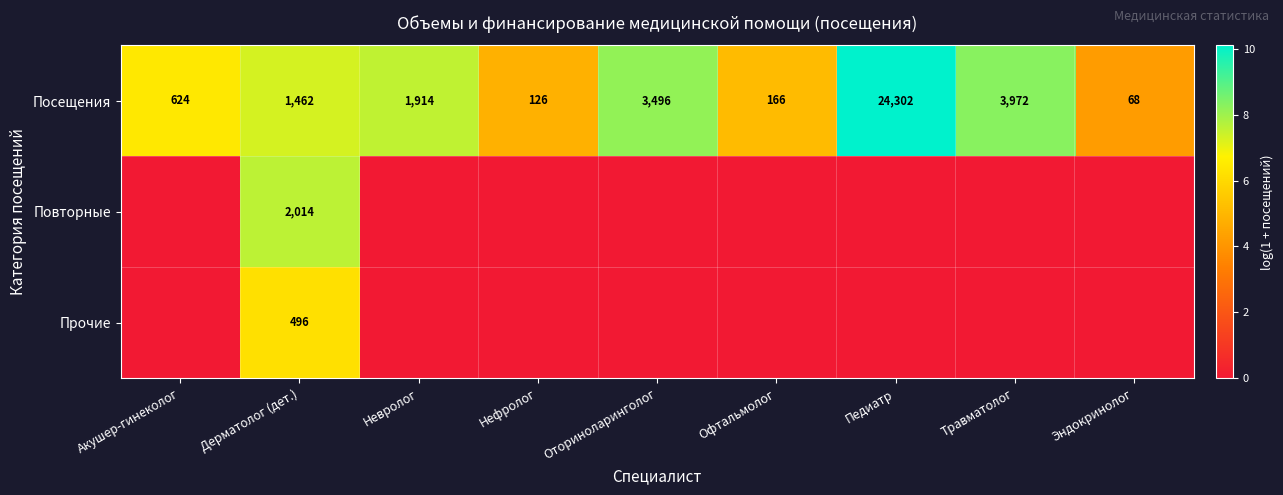

At which label does Посещения reach its peak?

Педиатр